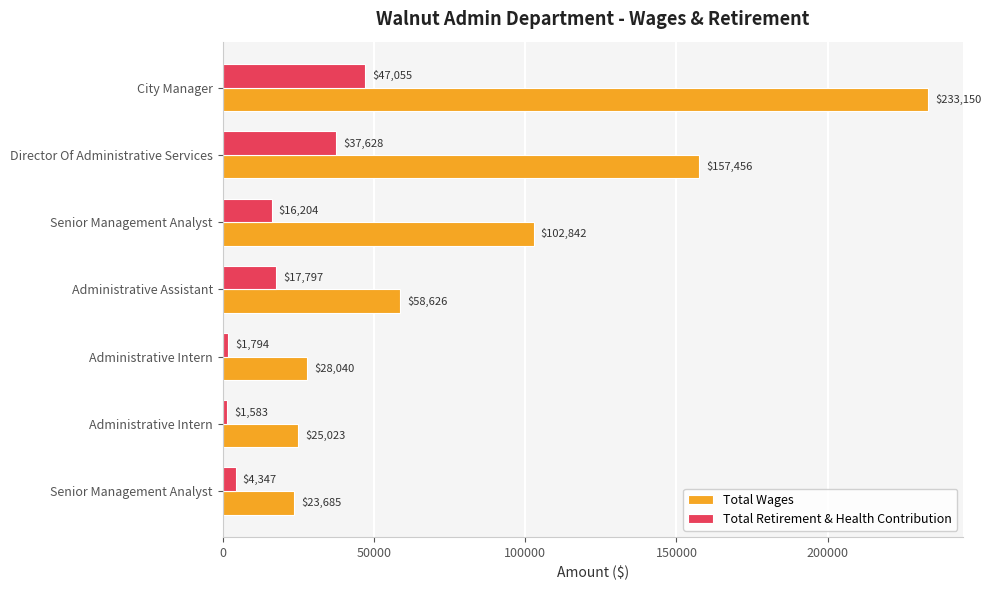

What is the maximum value for Total Retirement & Health Contribution?

47055